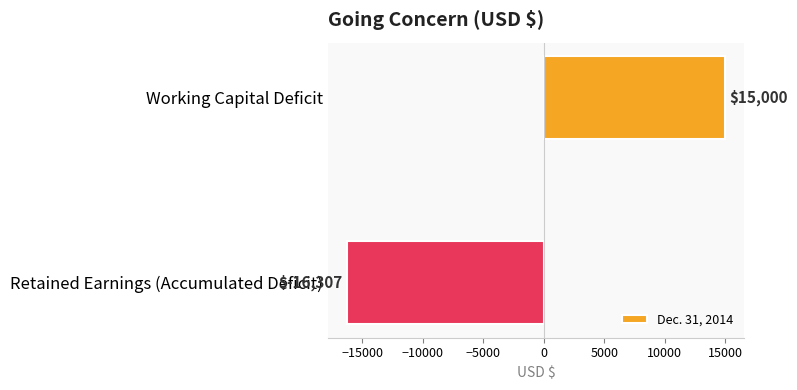

How many positive values are there?

1